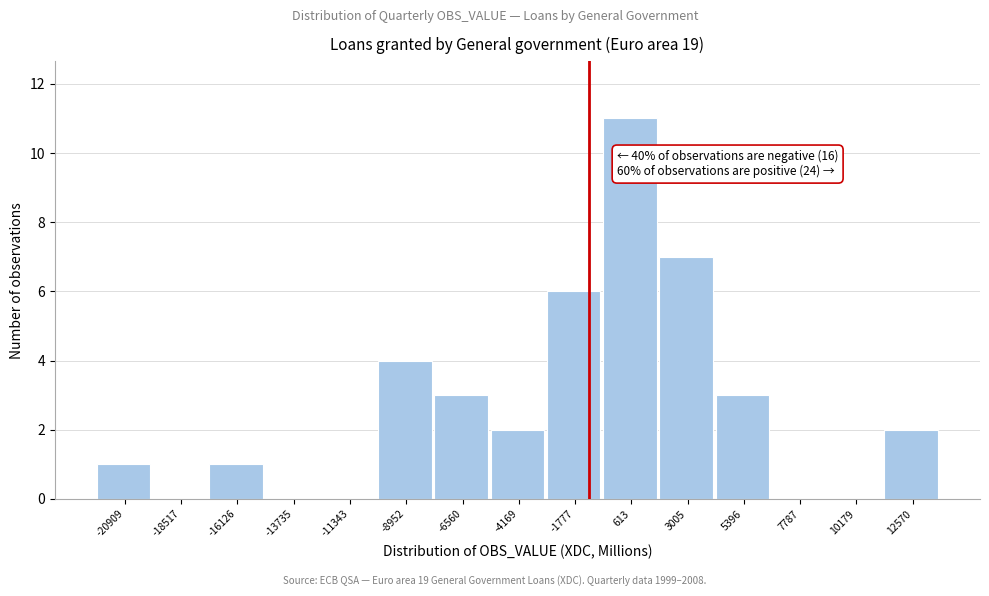

Reading left to right, transcribe all the data shown in this chart.

-20909=1	-18517=0	-16126=1	-13735=0	-11343=0	-8952=4	-6560=3	-4169=2	-1777=6	613=11	3005=7	5396=3	7787=0	10179=0	12570=2